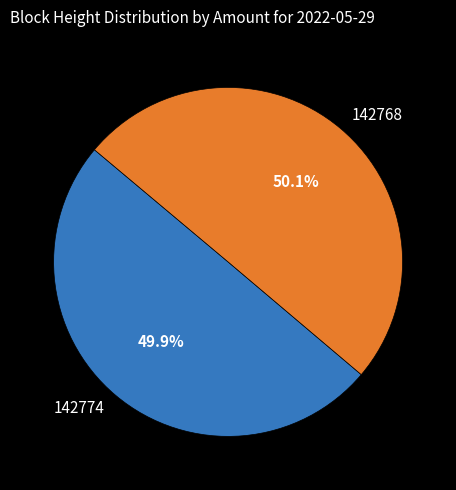

Does any single category account for the majority?

Yes